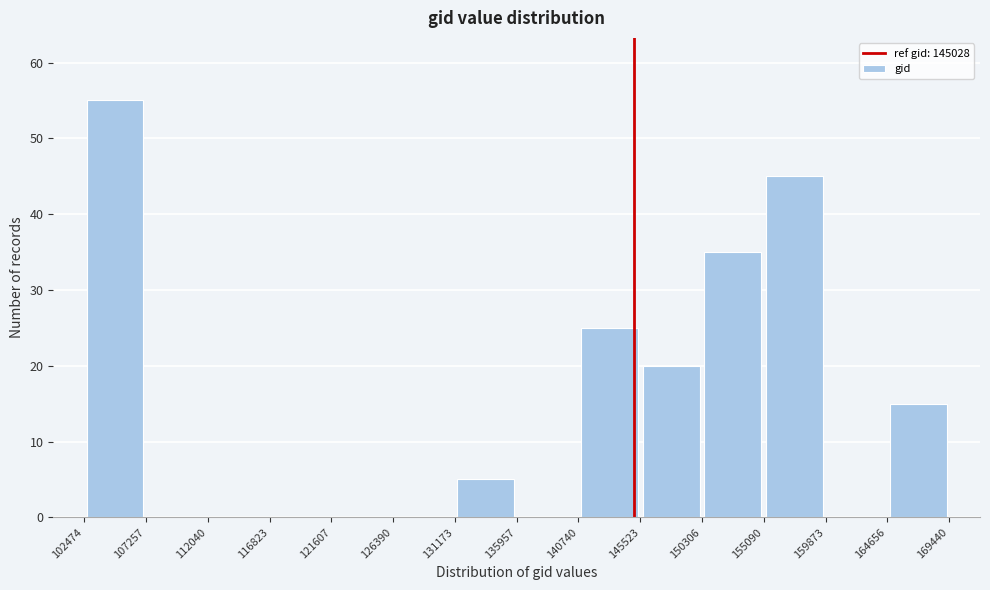

What is the height of the bar covering 164656 to 169440 on the x-axis? The values are not printed on the chart, so give them approximately, as read against the axis.

15